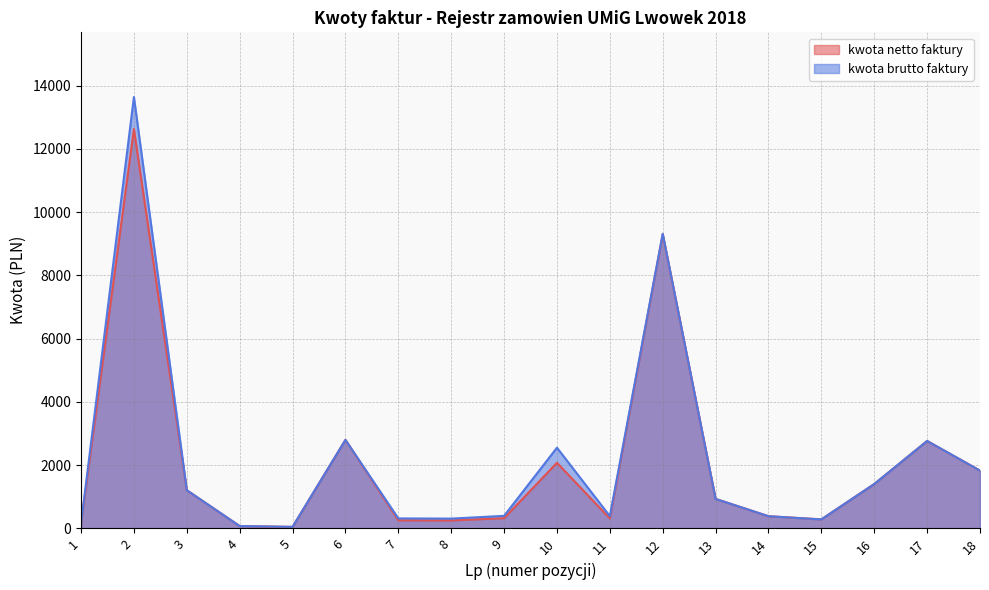

Reading left to right, extract all data points from this chart.

kwota netto faktury: 143.5	12627.7	1208.0	74.2	46.3	2799.6	257.1	252.0	322.6	2074.5	315.8	9300.1	933.2	385.4	285.4	1403.6	2764.7	1827.6
kwota brutto faktury: 154.9	13639.5	1208.0	74.2	50.0	2799.6	316.3	310.0	396.8	2551.6	388.4	9315.7	933.2	385.4	285.4	1403.6	2764.7	1827.6